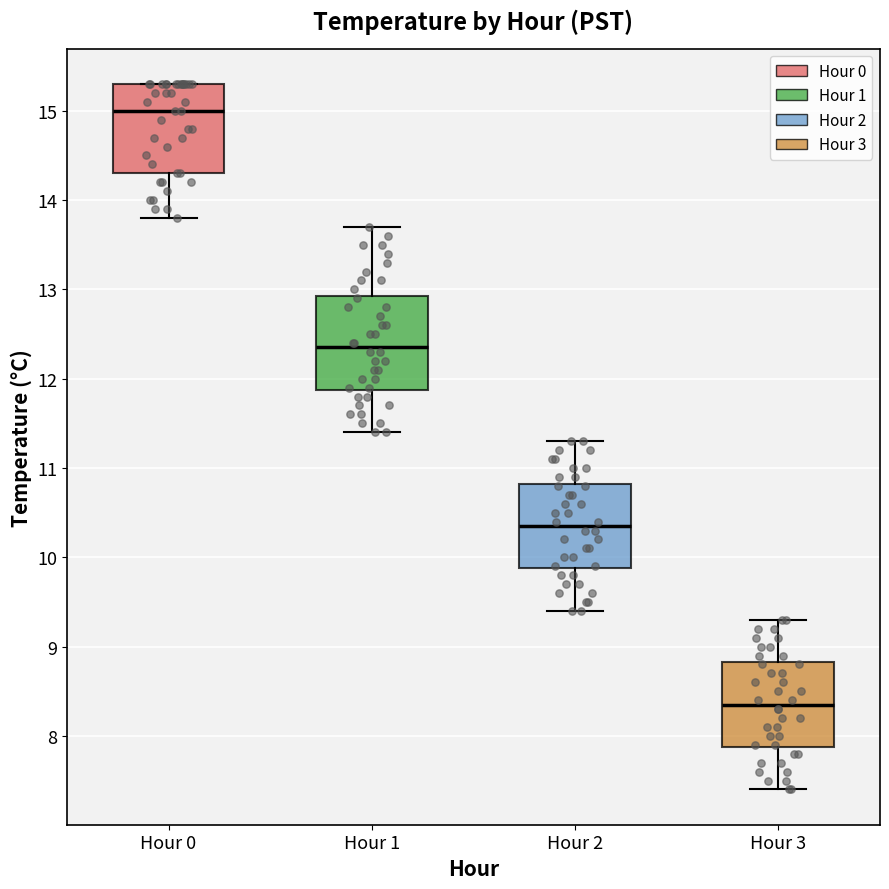

Reading left to right, read every box against the y-axis: the position of its median line, the range the box covers, and the ends of its whiskers. The values are not printed on the chart, so give them approximately, as read against the axis.

Hour 0: median 15.0, box 14.3 to 15.3, whiskers 13.8 to 15.3
Hour 1: median 12.4, box 11.9 to 12.9, whiskers 11.4 to 13.7
Hour 2: median 10.4, box 9.9 to 10.8, whiskers 9.4 to 11.3
Hour 3: median 8.4, box 7.9 to 8.8, whiskers 7.4 to 9.3